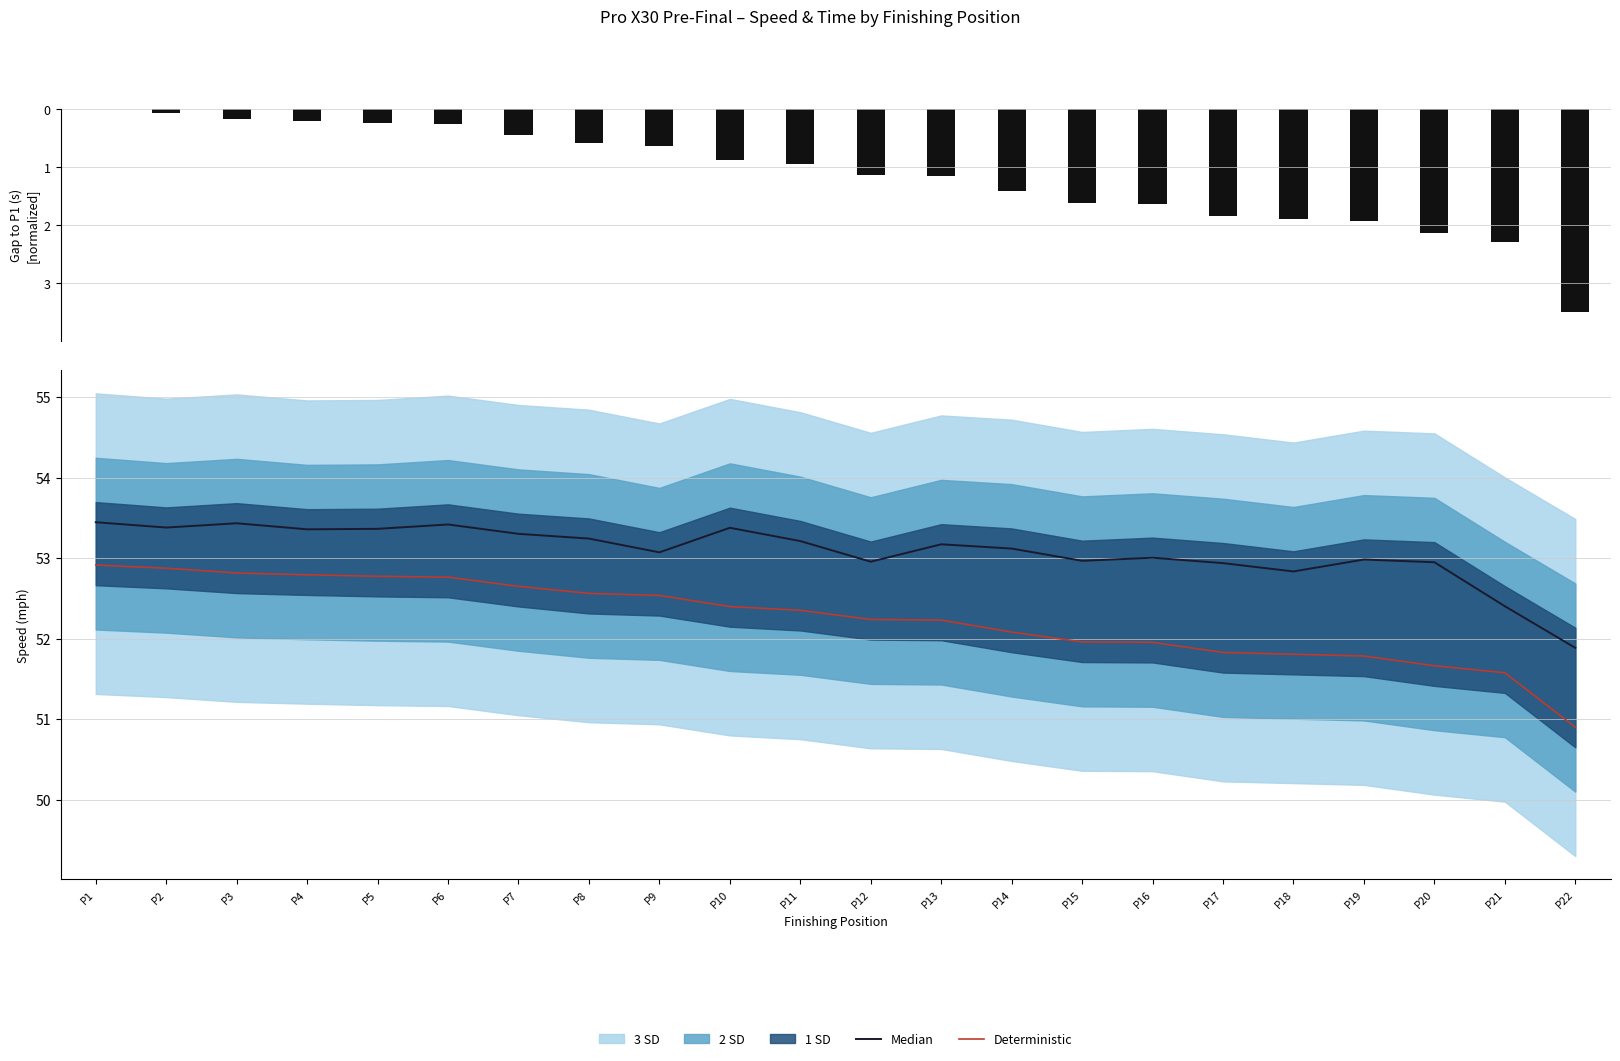

Reading left to right, list all the values displayed in this chart.

Median: P1=53.4	P2=53.4	P3=53.4	P4=53.4	P5=53.4	P6=53.4	P7=53.3	P8=53.2	P9=53.1	P10=53.4	P11=53.2	P12=53.0	P13=53.2	P14=53.1	P15=53.0	P16=53.0	P17=52.9	P18=52.8	P19=53.0	P20=52.9	P21=52.4	P22=51.9
Deterministic: P1=52.9	P2=52.9	P3=52.8	P4=52.8	P5=52.8	P6=52.8	P7=52.6	P8=52.6	P9=52.5	P10=52.4	P11=52.4	P12=52.2	P13=52.2	P14=52.1	P15=52.0	P16=52.0	P17=51.8	P18=51.8	P19=51.8	P20=51.7	P21=51.6	P22=50.9